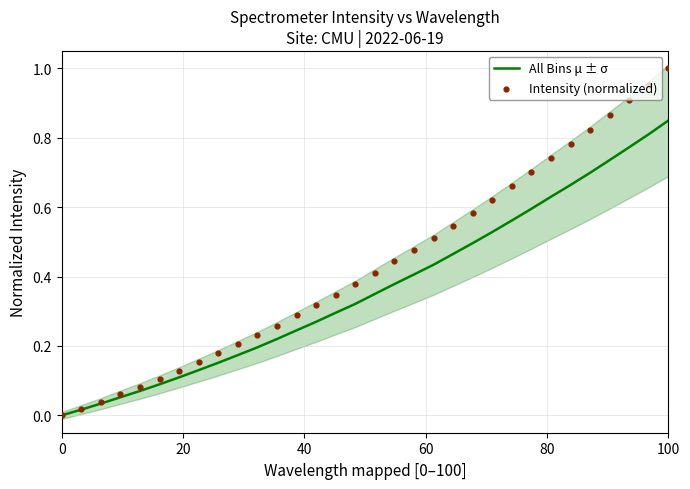

At how many categories does at least one series exceed 0?

31